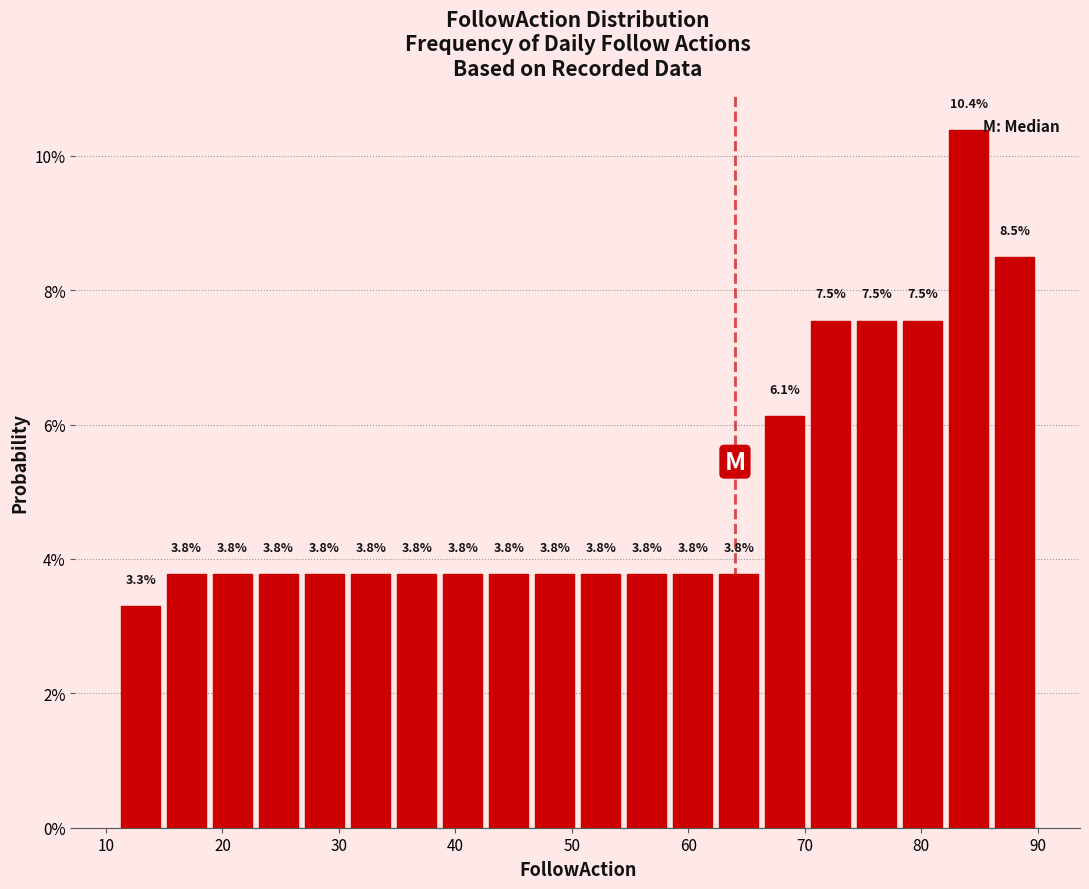

Around what value on the x-axis is the tallest bar? Give the approximate position of its centre, as read against the axis.

84